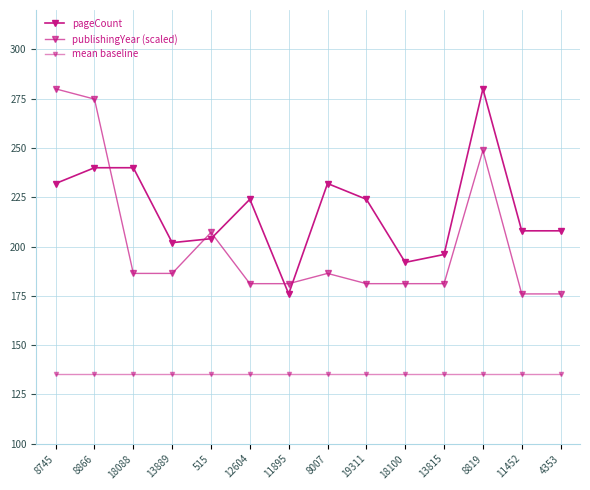

Rank the categories by publishingYear (scaled) value from highest to lowest.

8745, 8866, 8819, 515, 18088, 13889, 8007, 12604, 11895, 19311, 18100, 13815, 11452, 4353